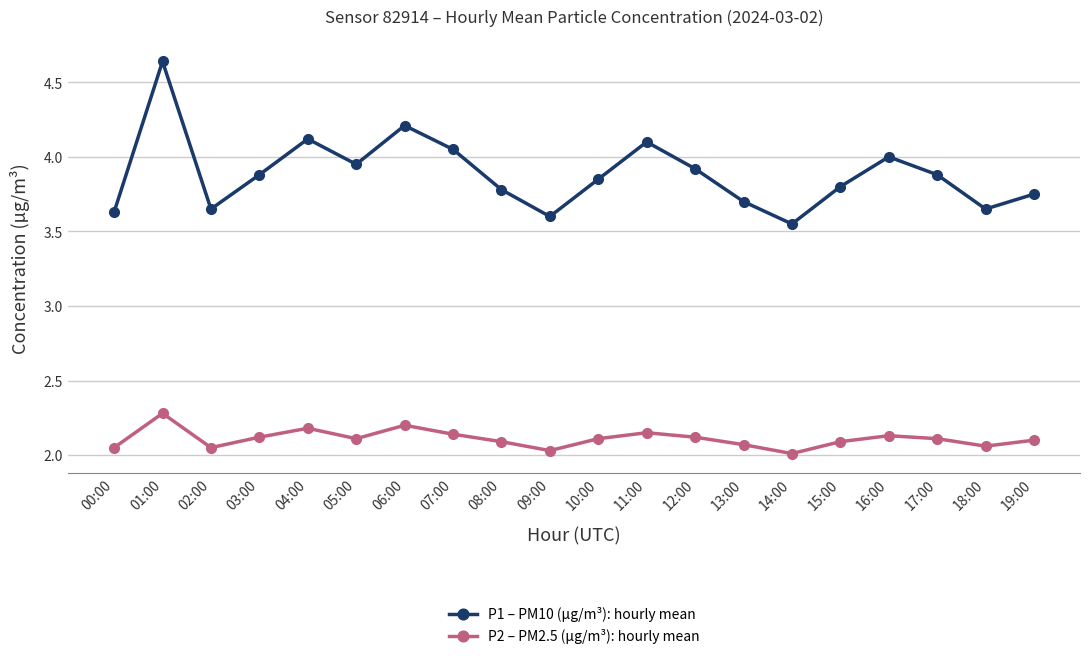

Which category has the highest value in the P2 – PM2.5 (µg/m³): hourly mean series?

01:00